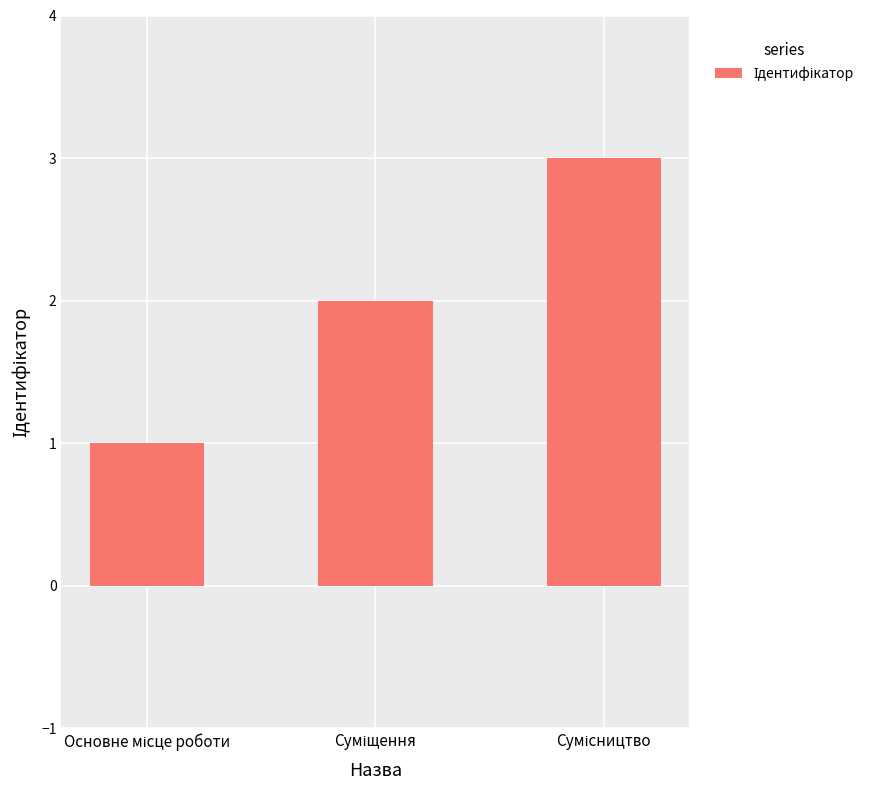

What is the maximum value shown in the chart?

3